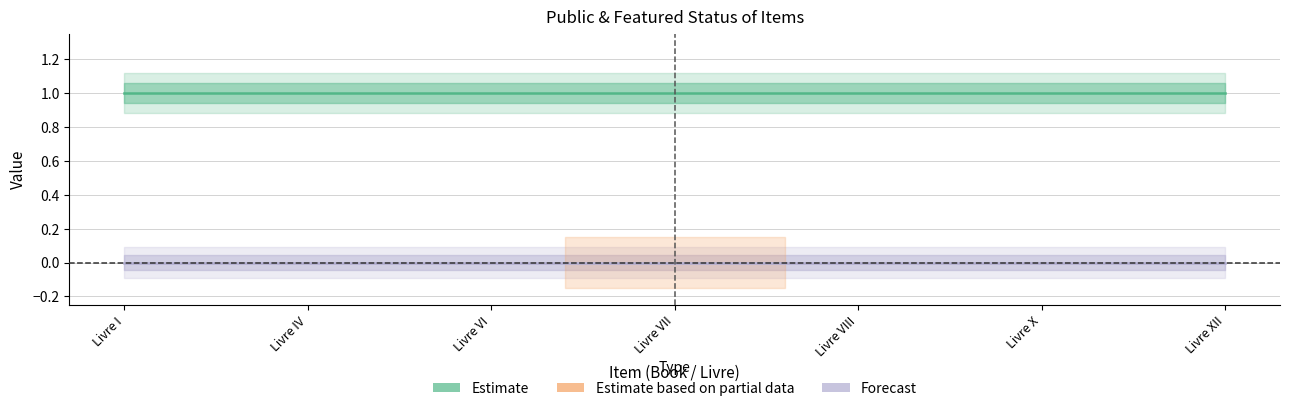

True or false: featured and public intersect in this chart.

False